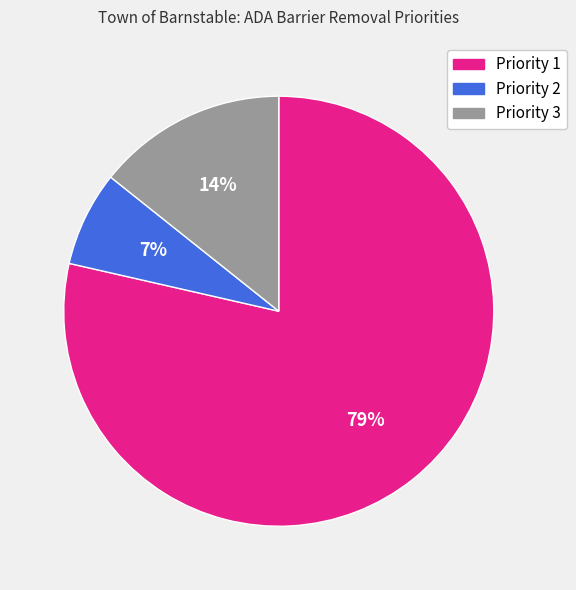

What is the largest slice in the pie chart?

Priority 1